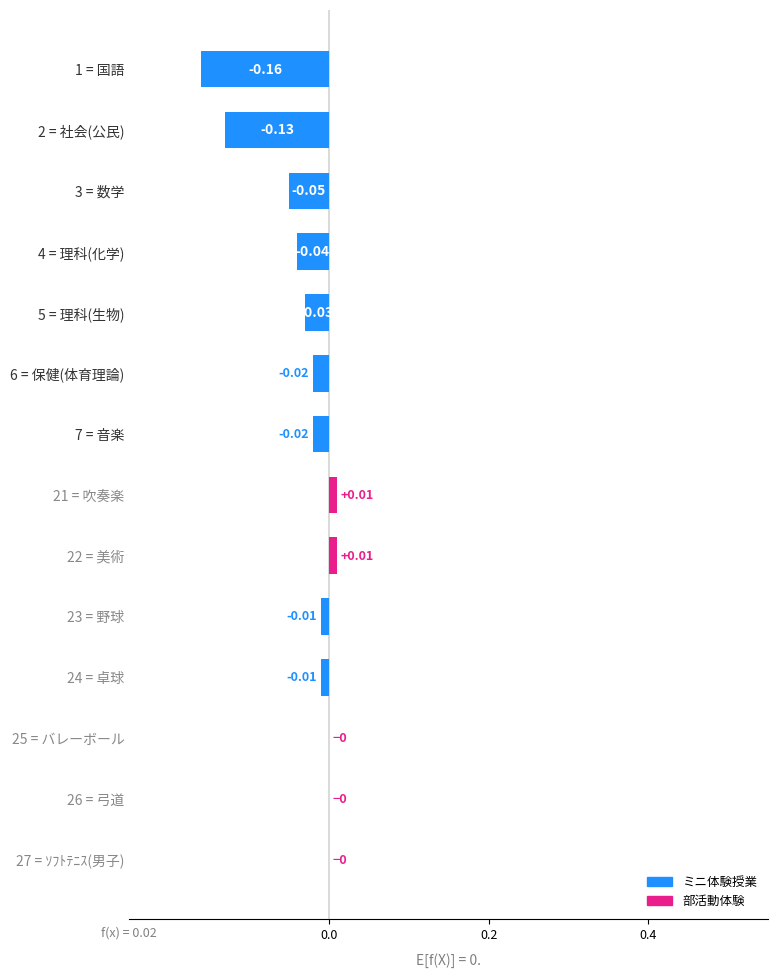

Which has a higher value, 25 = バレーボール or 21 = 吹奏楽?

21 = 吹奏楽